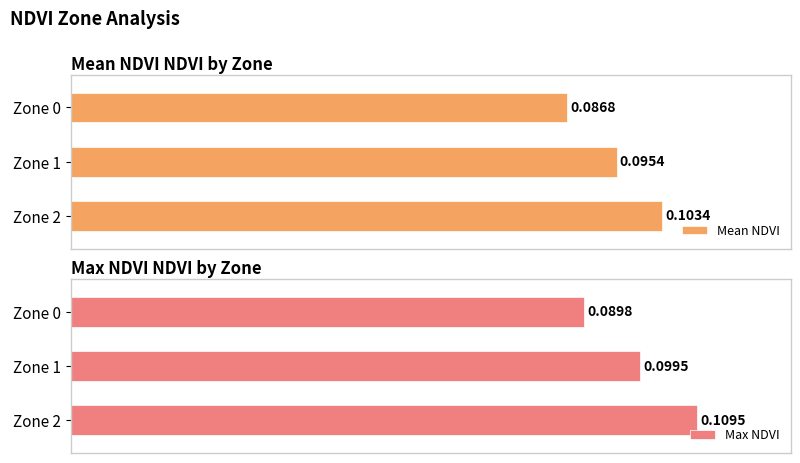

What is the sum of all Mean NDVI values?

0.3